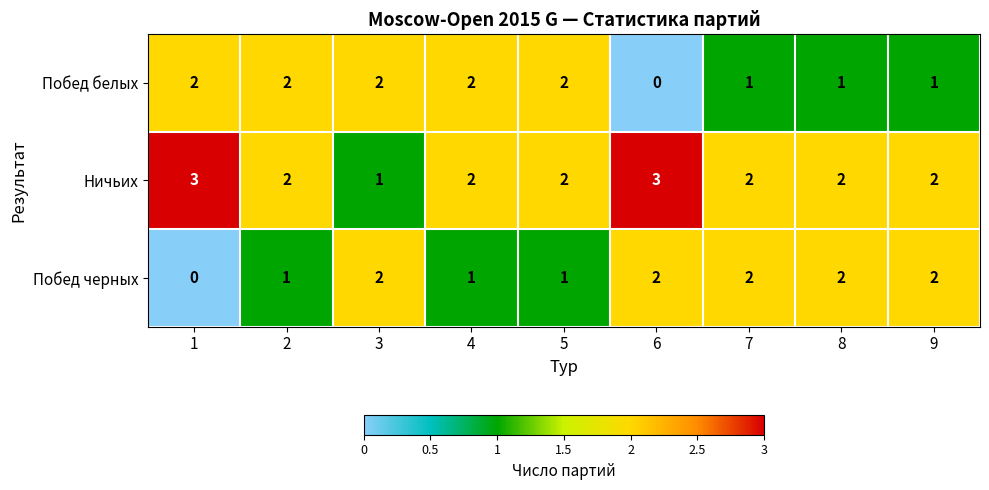

Which series has the largest total across all categories?

Ничьих